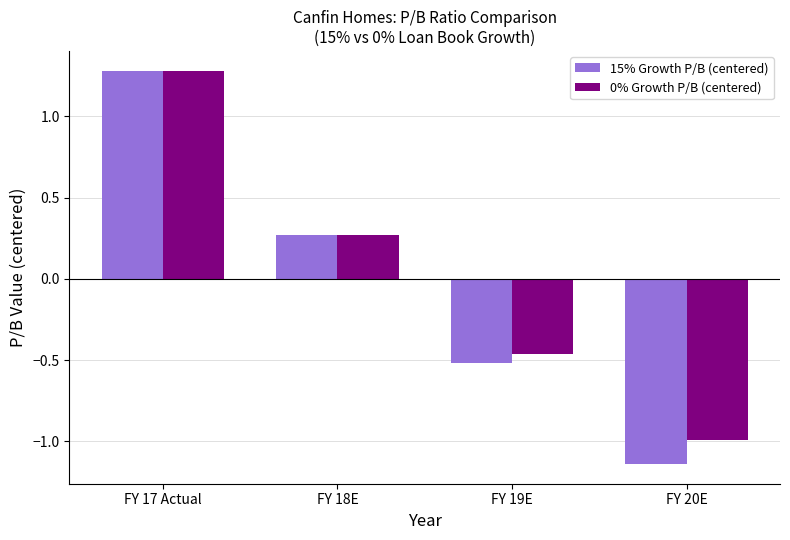

At which label is 15% Growth P/B (centered) closest to 0?

FY 18E